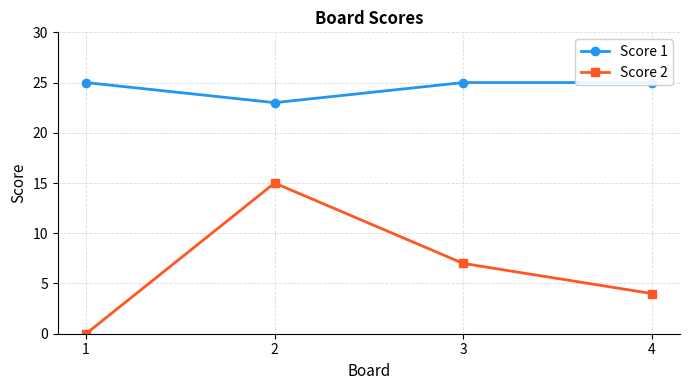

List the labels in order of Score 1 value, largest first.

1, 3, 4, 2